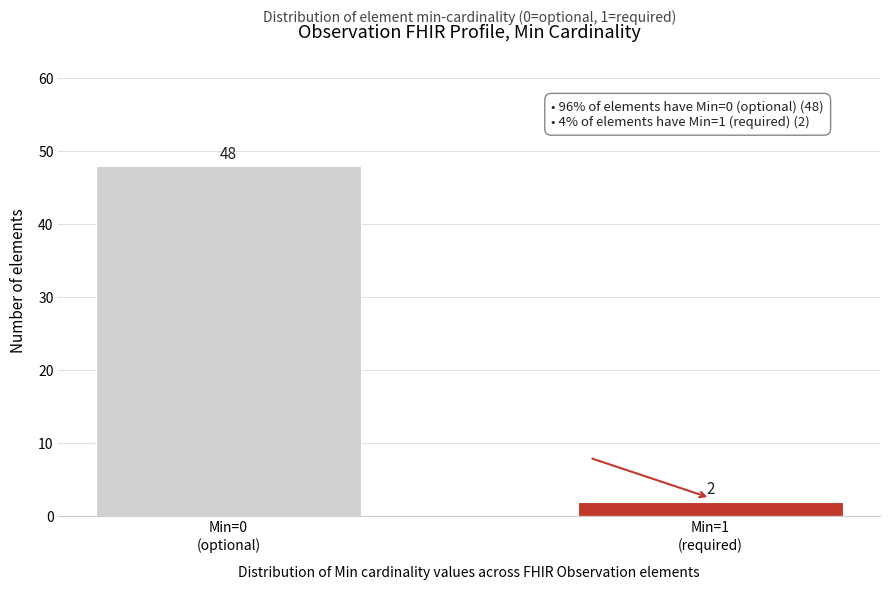

Reading left to right, transcribe all the data shown in this chart.

48	2